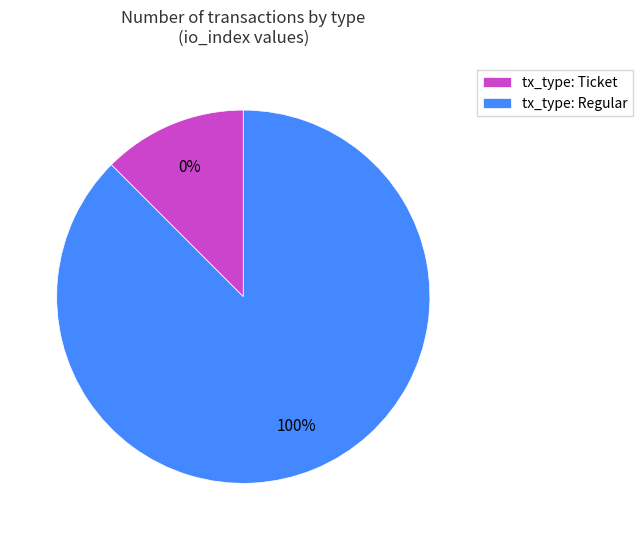

True or false: Regular accounts for 100% of the total.

True